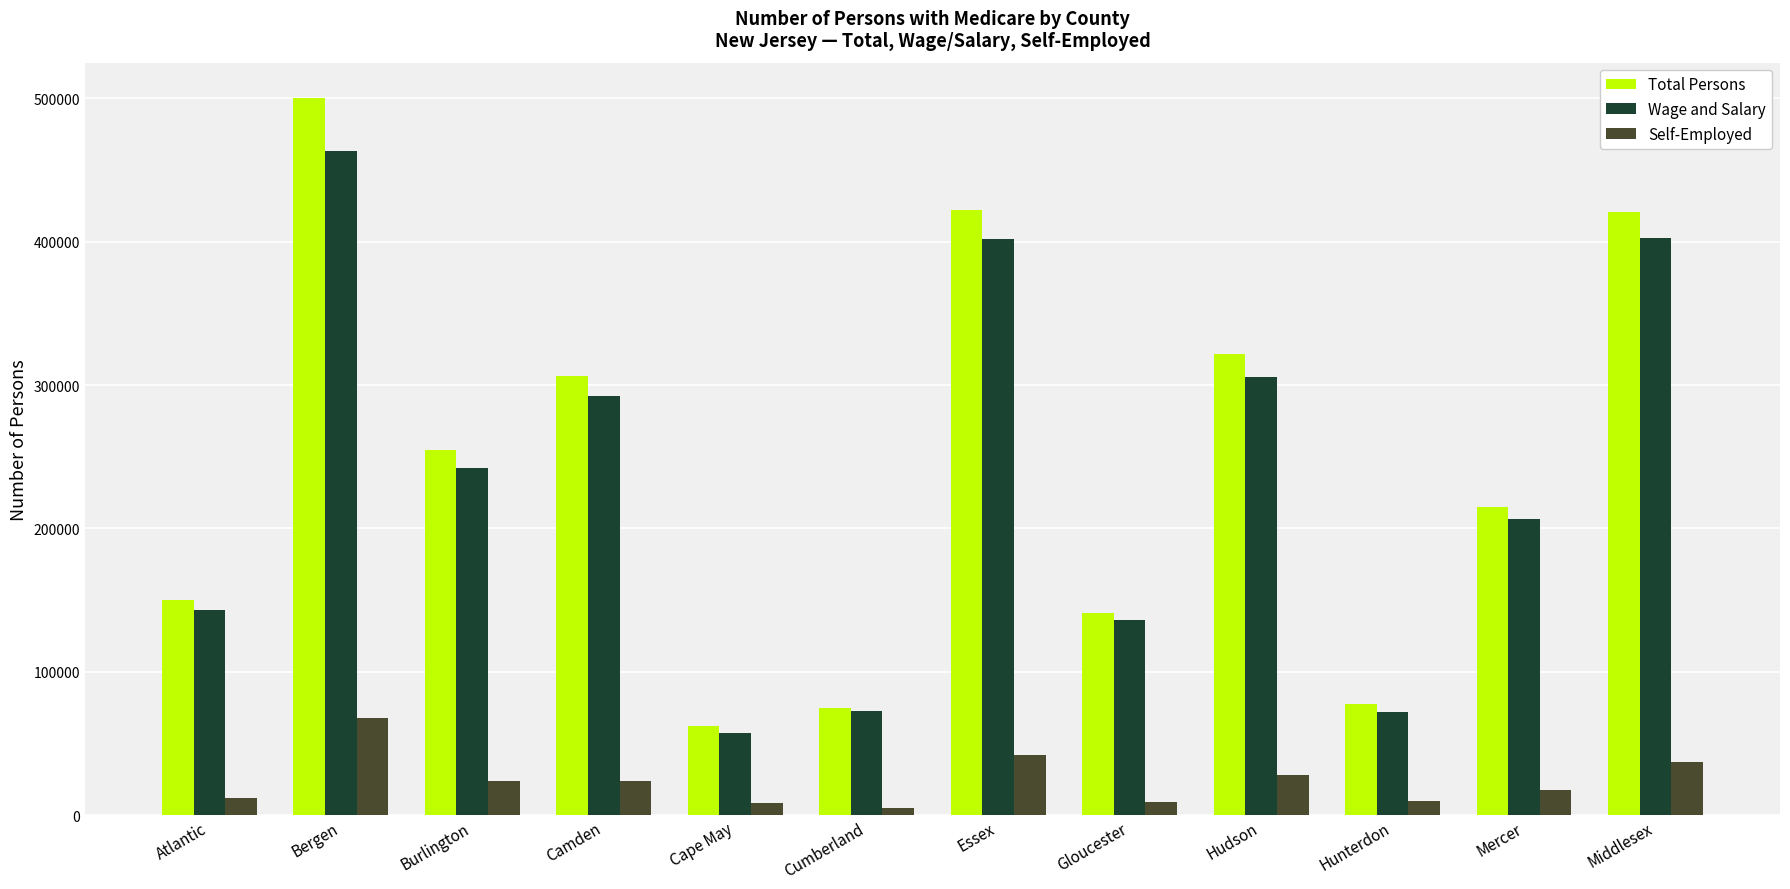

The Wage and Salary series shows 77488 at Mercer. True or false?

False